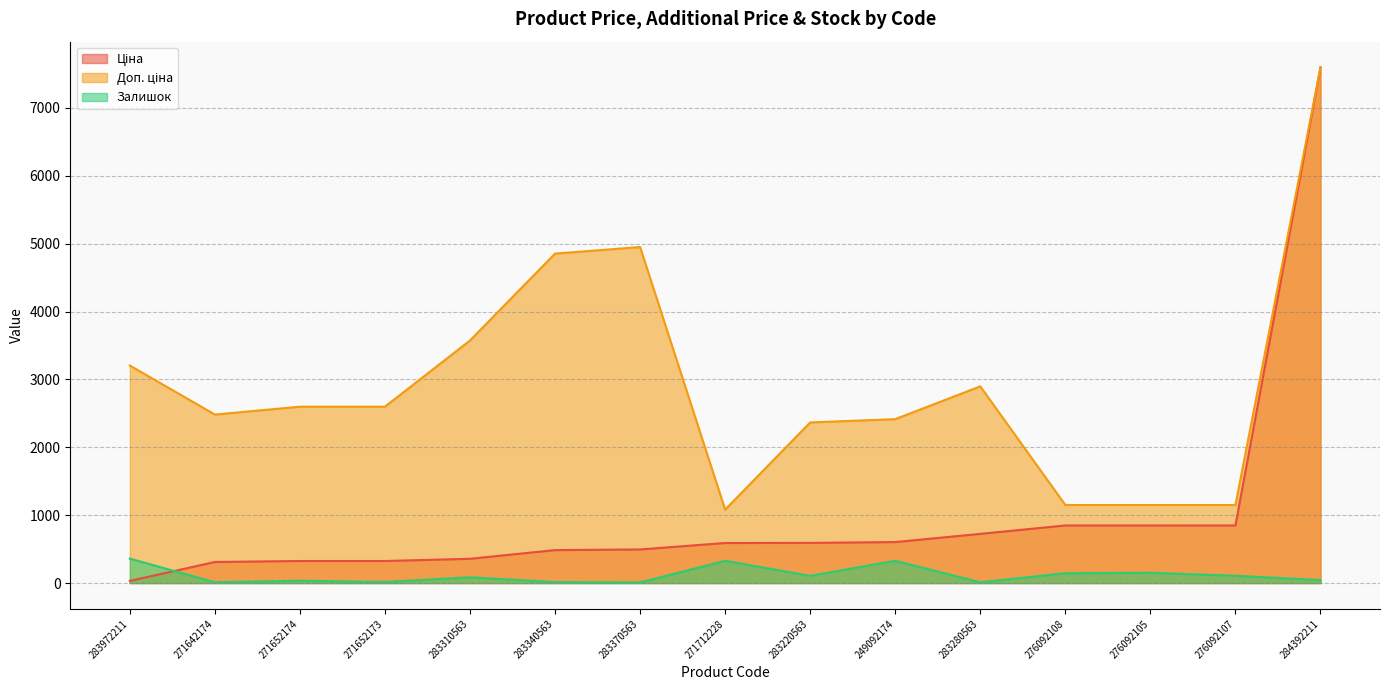

How many interior local valleys does the Доп. ціна series have?

2